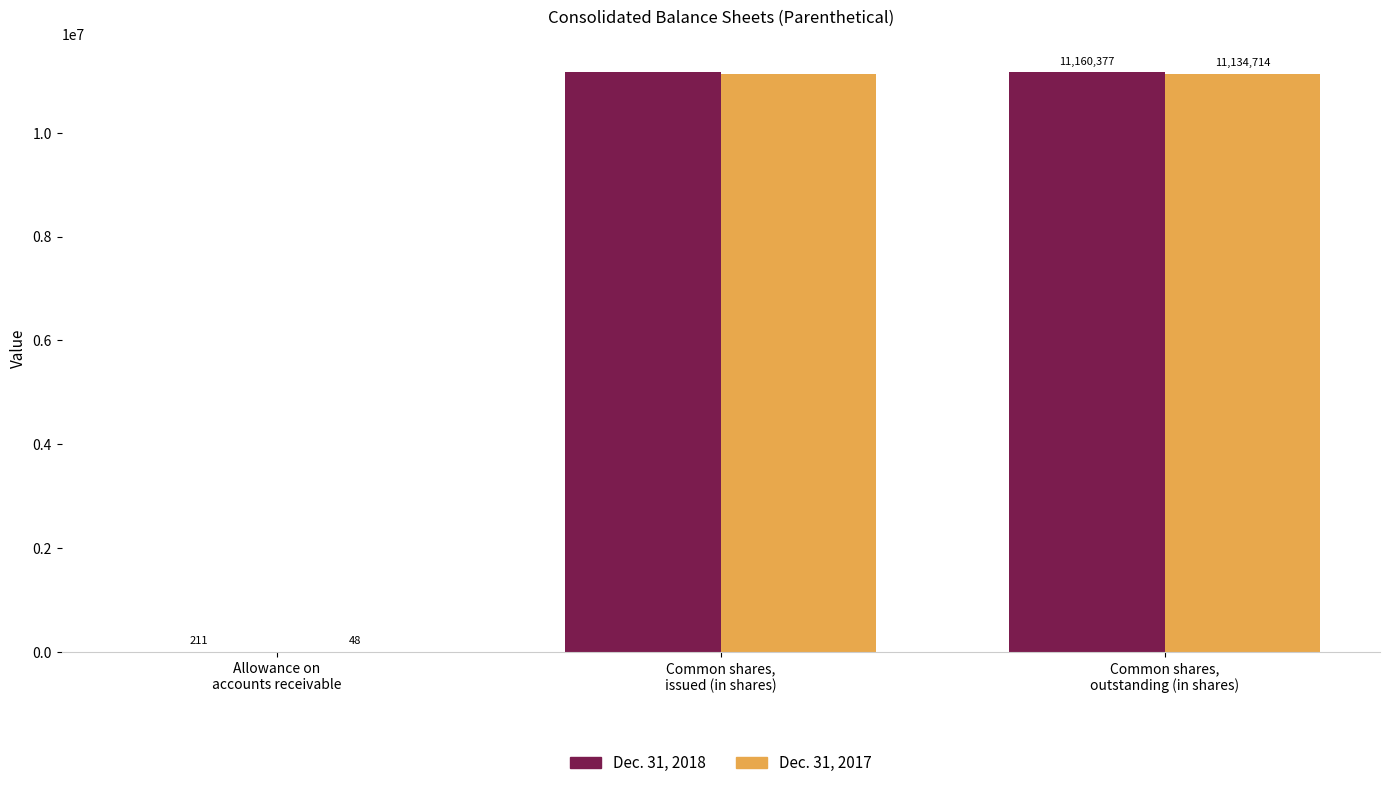

What is the maximum value for Dec. 31, 2017?

11134714